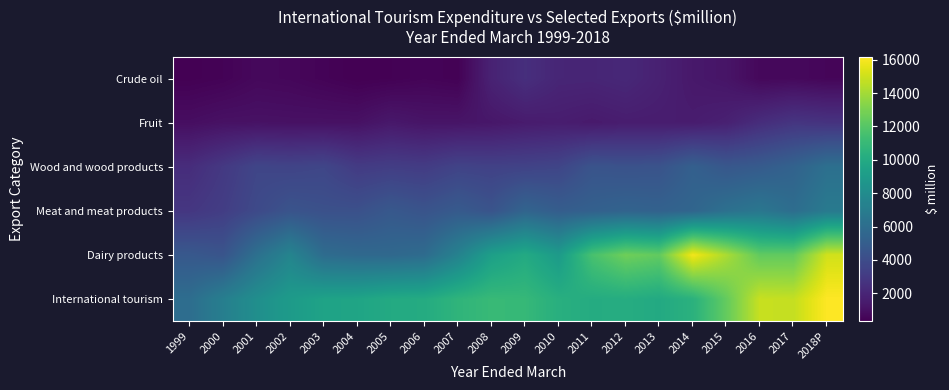

What is the spread (max minus min) of values at 2011?

10130